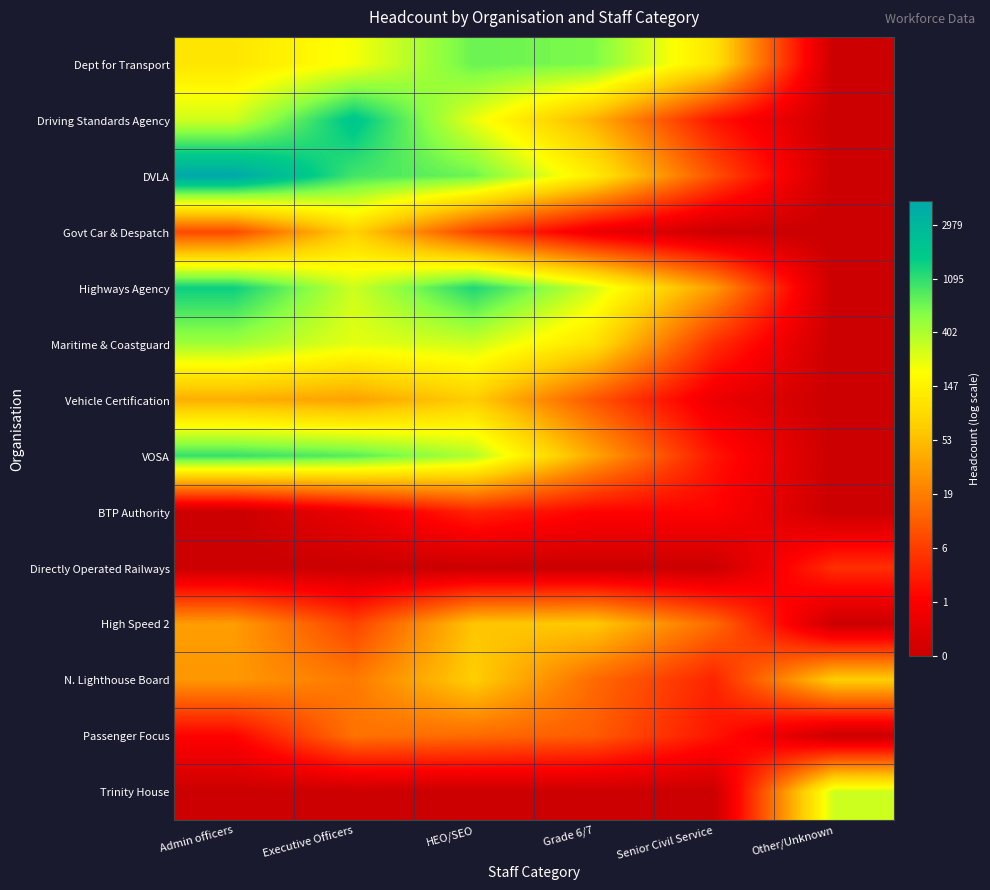

Reading right to left, list all the values displayed in this chart.

Dept for Transport: Other/Unknown=0.0	Senior Civil Service=4.7	Grade 6/7=6.4	HEO/SEO=6.6	Executive Officers=5.3	Admin officers=4.8
Driving Standards Agency: Other/Unknown=0.0	Senior Civil Service=1.4	Grade 6/7=3.8	HEO/SEO=5.5	Executive Officers=7.5	Admin officers=5.7
DVLA: Other/Unknown=0.0	Senior Civil Service=2.3	Grade 6/7=4.9	HEO/SEO=6.5	Executive Officers=6.9	Admin officers=8.4
Govt Car & Despatch: Other/Unknown=0.0	Senior Civil Service=0.0	Grade 6/7=0.7	HEO/SEO=2.1	Executive Officers=4.4	Admin officers=2.2
Highways Agency: Other/Unknown=0.0	Senior Civil Service=3.5	Grade 6/7=5.7	HEO/SEO=7.1	Executive Officers=5.7	Admin officers=7.3
Maritime & Coastguard: Other/Unknown=0.0	Senior Civil Service=1.8	Grade 6/7=4.7	HEO/SEO=5.7	Executive Officers=5.5	Admin officers=6.1
Vehicle Certification: Other/Unknown=0.0	Senior Civil Service=0.7	Grade 6/7=2.4	HEO/SEO=4.3	Executive Officers=3.6	Admin officers=3.8
VOSA: Other/Unknown=0.0	Senior Civil Service=1.4	Grade 6/7=3.6	HEO/SEO=6.0	Executive Officers=6.7	Admin officers=6.9
BTP Authority: Other/Unknown=0.0	Senior Civil Service=1.1	Grade 6/7=1.1	HEO/SEO=1.6	Executive Officers=0.7	Admin officers=0.0
Directly Operated Railways: Other/Unknown=1.8	Senior Civil Service=0.0	Grade 6/7=0.0	HEO/SEO=0.0	Executive Officers=0.0	Admin officers=0.0
High Speed 2: Other/Unknown=0.0	Senior Civil Service=2.7	Grade 6/7=4.2	HEO/SEO=4.1	Executive Officers=2.1	Admin officers=3.5
N. Lighthouse Board: Other/Unknown=4.3	Senior Civil Service=1.6	Grade 6/7=2.7	HEO/SEO=4.3	Executive Officers=2.9	Admin officers=3.4
Passenger Focus: Other/Unknown=0.0	Senior Civil Service=1.4	Grade 6/7=2.5	HEO/SEO=2.7	Executive Officers=2.8	Admin officers=1.1
Trinity House: Other/Unknown=5.7	Senior Civil Service=0.0	Grade 6/7=0.0	HEO/SEO=0.0	Executive Officers=0.0	Admin officers=0.0